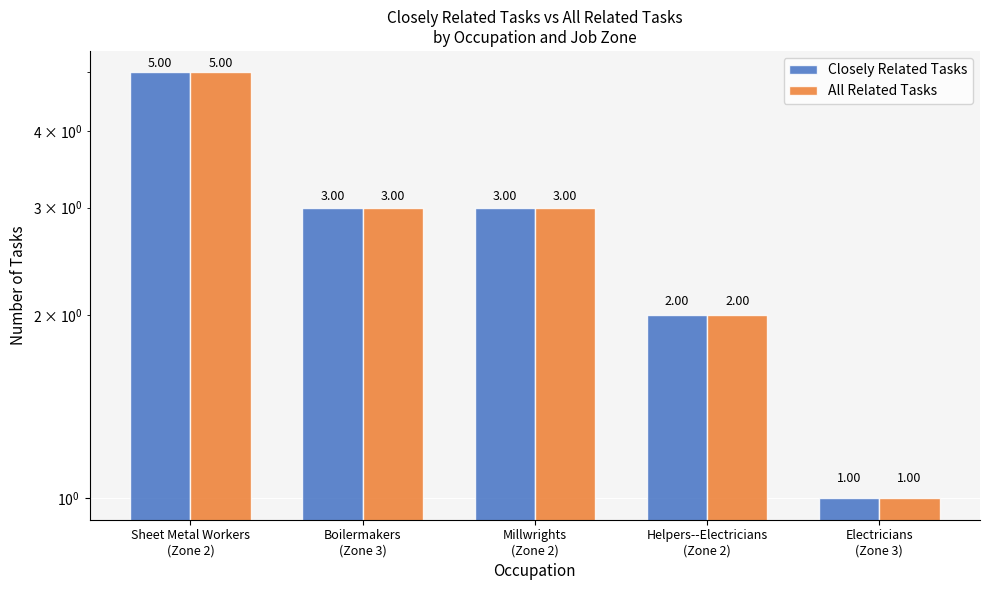

Between Boilermakers
(Zone 3) and Electricians
(Zone 3), which series saw the biggest shift?

Closely Related Tasks